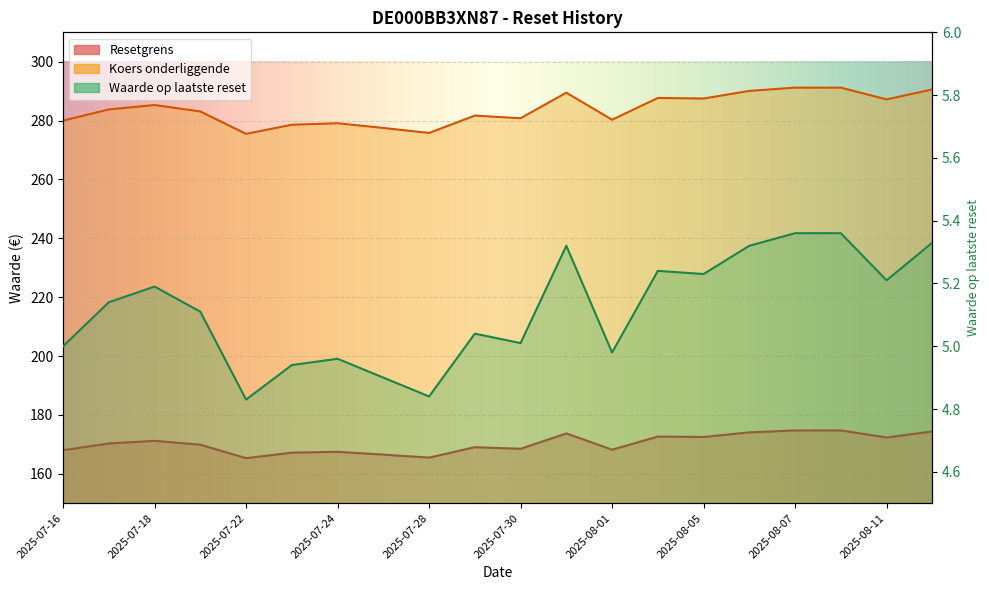

Where is the first local maximum for Waarde op laatste reset?

2025-07-18